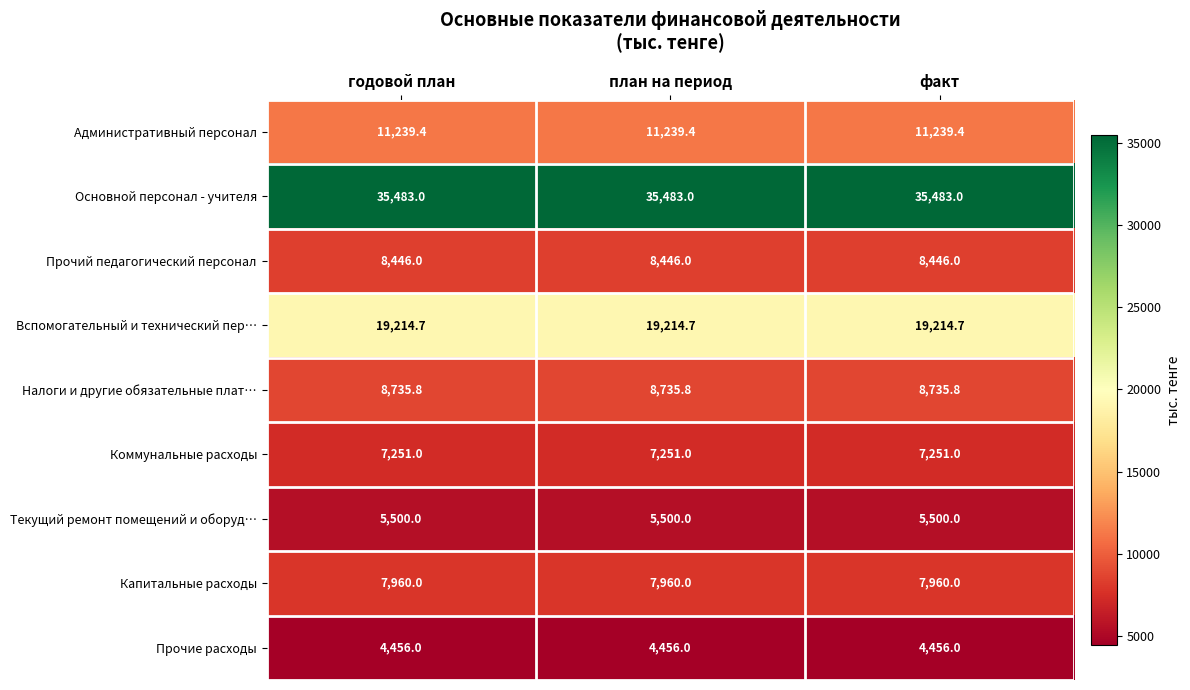

How many series are shown in this chart?

9